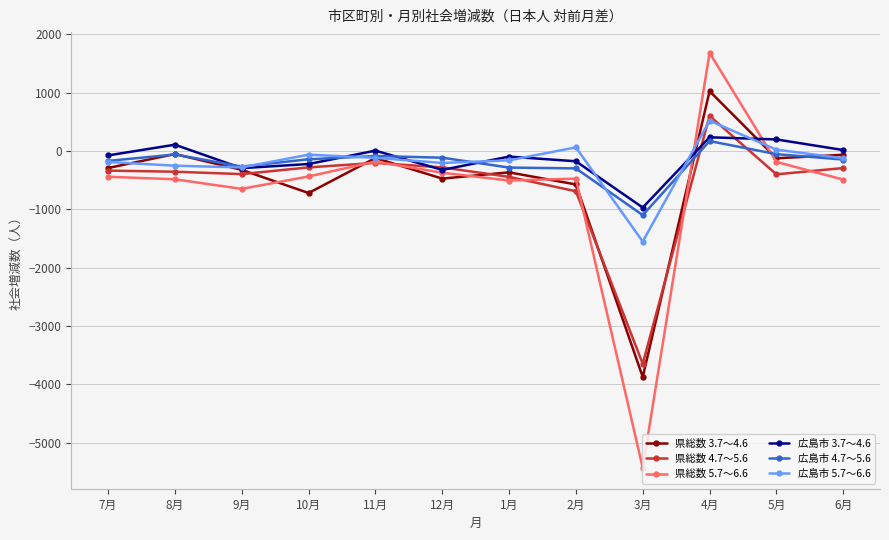

True or false: 広島市 3.7～4.6 has more than 1 points higher than both neighbors.

True